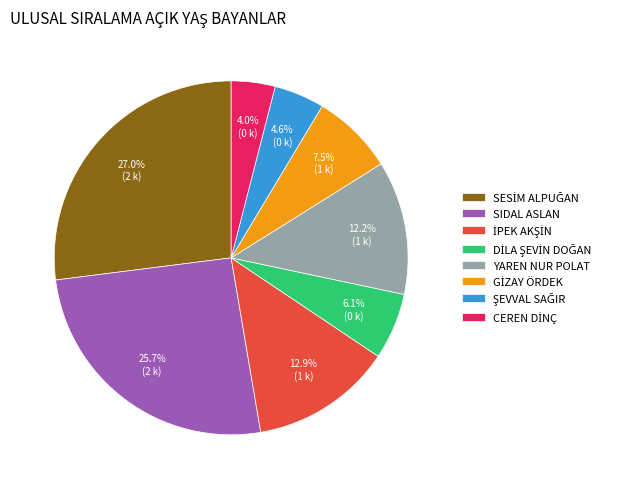

Does SIDAL ASLAN represent more than half of the total?

No